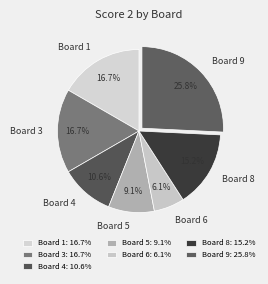

Is there any slice that represents more than half of the pie?

No